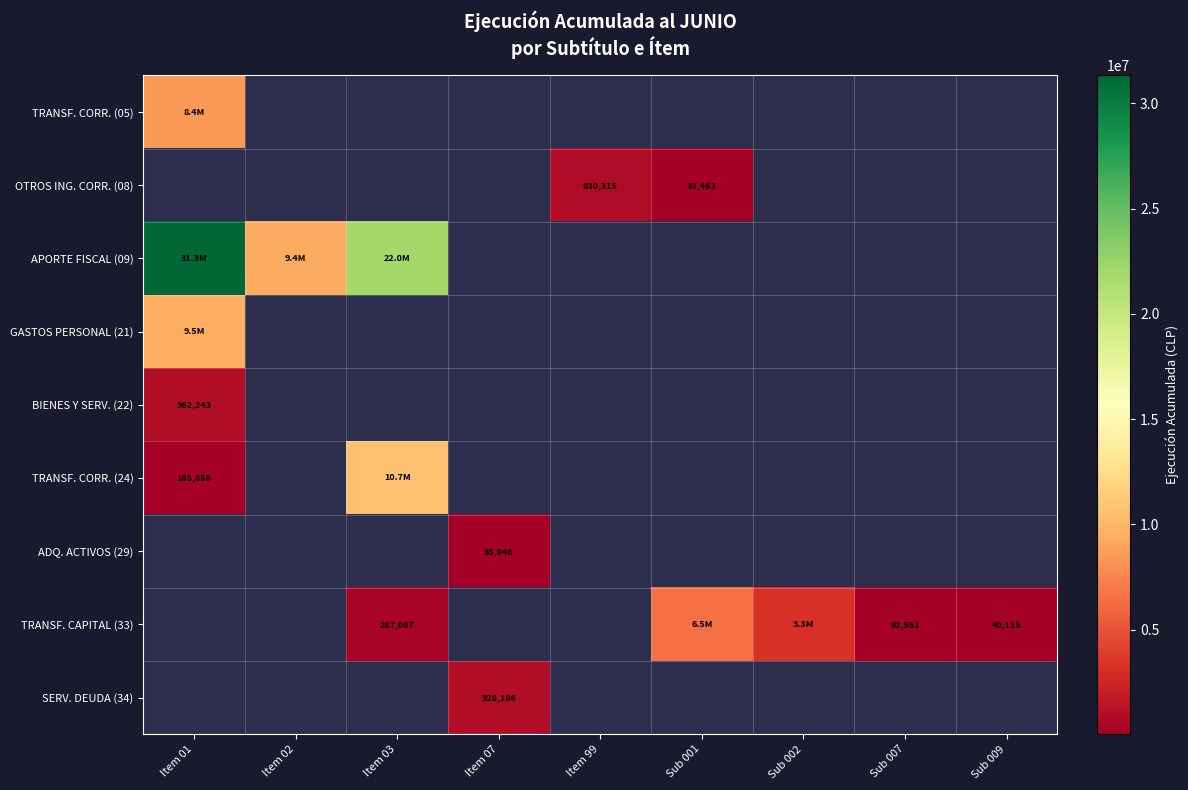

The value of OTROS ING. CORR. (08) at Sub 001 is 33463. True or false?

True